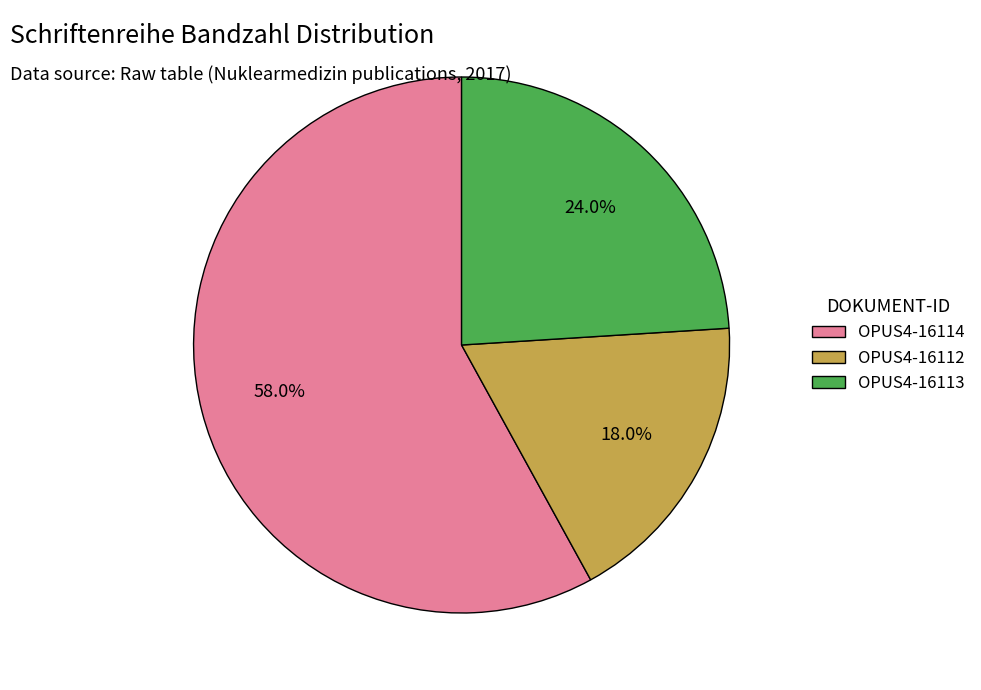

What is the smallest slice in the pie chart?

OPUS4-16112